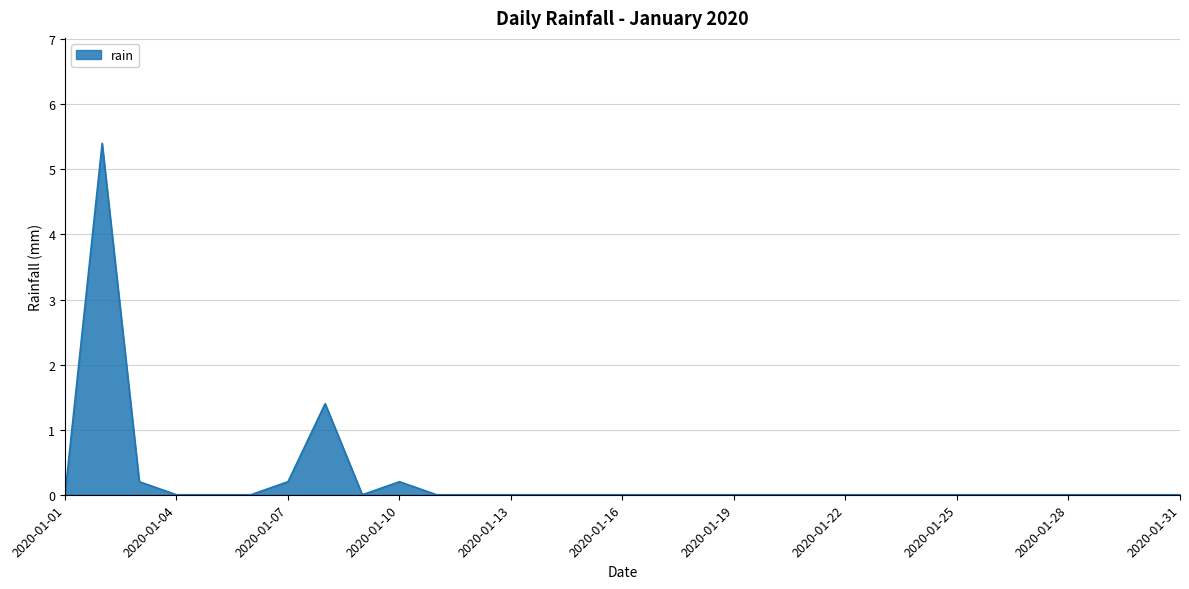

Reading left to right, extract all data points from this chart.

2020-01-01=0.0	2020-01-02=5.4	2020-01-03=0.2	2020-01-04=0.0	2020-01-05=0.0	2020-01-06=0.0	2020-01-07=0.2	2020-01-08=1.4	2020-01-09=0.0	2020-01-10=0.2	2020-01-11=0.0	2020-01-12=0.0	2020-01-13=0.0	2020-01-14=0.0	2020-01-15=0.0	2020-01-16=0.0	2020-01-17=0.0	2020-01-18=0.0	2020-01-19=0.0	2020-01-20=0.0	2020-01-21=0.0	2020-01-22=0.0	2020-01-23=0.0	2020-01-24=0.0	2020-01-25=0.0	2020-01-26=0.0	2020-01-27=0.0	2020-01-28=0.0	2020-01-29=0.0	2020-01-30=0.0	2020-01-31=0.0